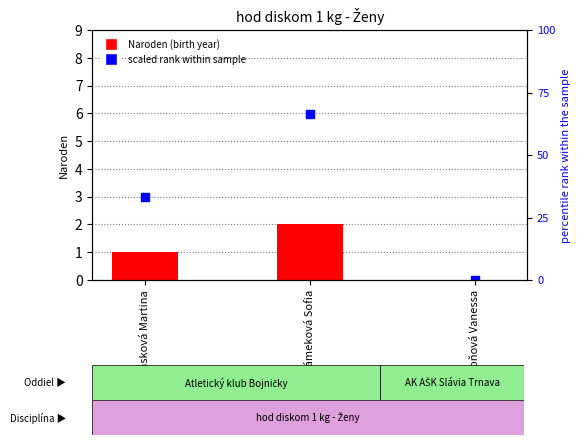

What is the total value across all series at Maňásková Martina?

34.3